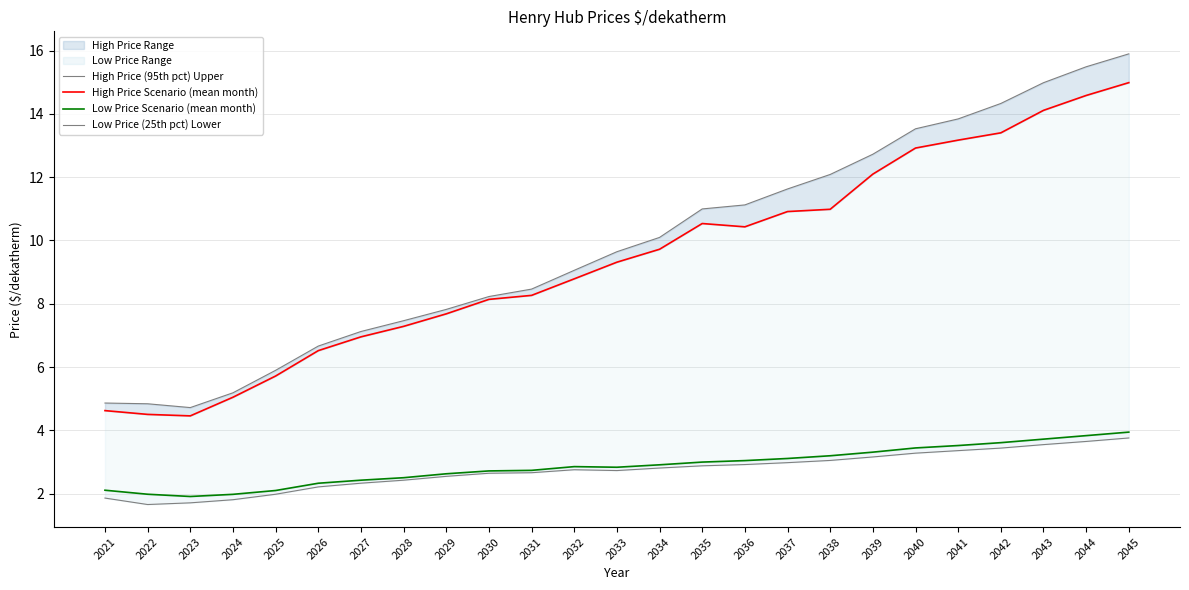

What is the sum of all Low Price Scenario (mean month) values?

71.8